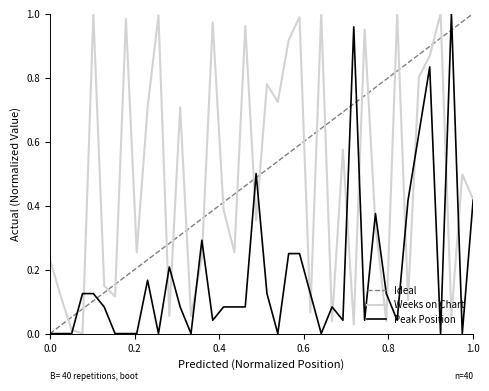

True or false: Weeks on Chart has a value of 1.0 at 26.

True